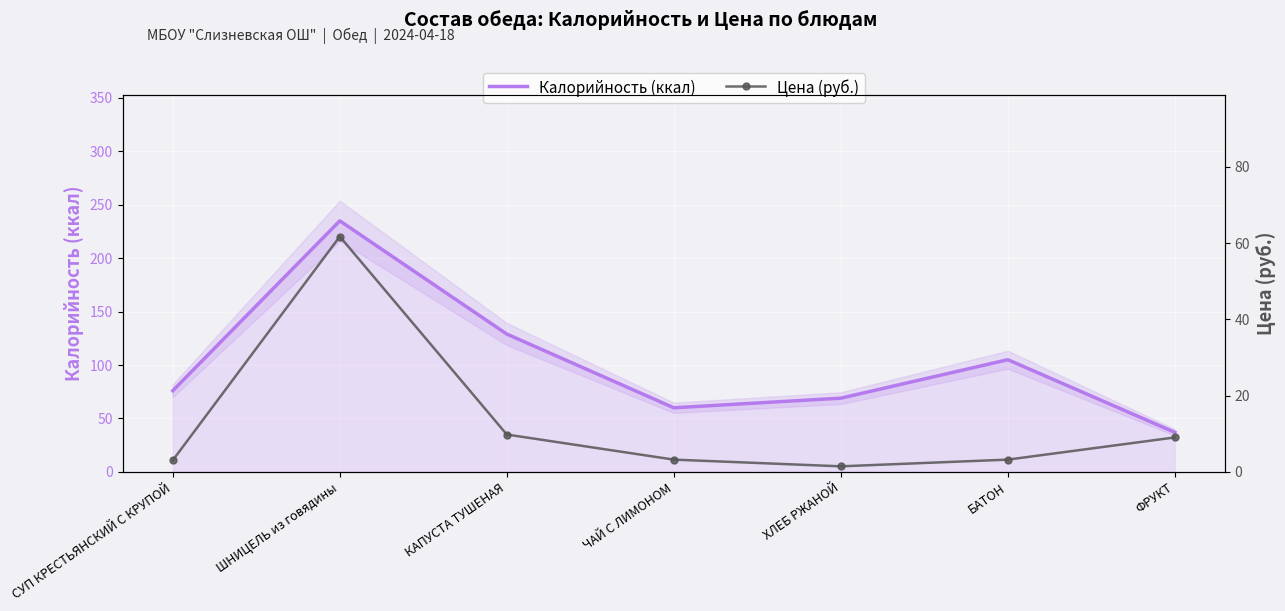

What is the label of the 5th point from the left?

ХЛЕБ РЖАНОЙ